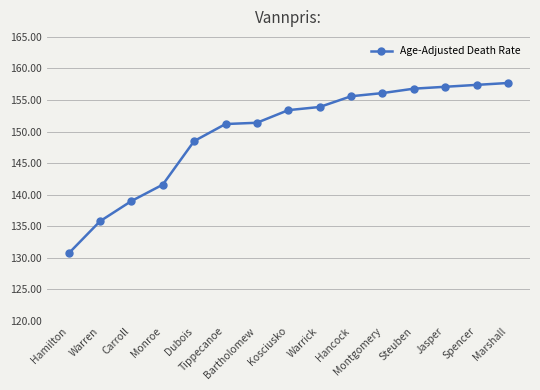

What is the ratio of the value at Jasper to the value at Steuben?

1.0